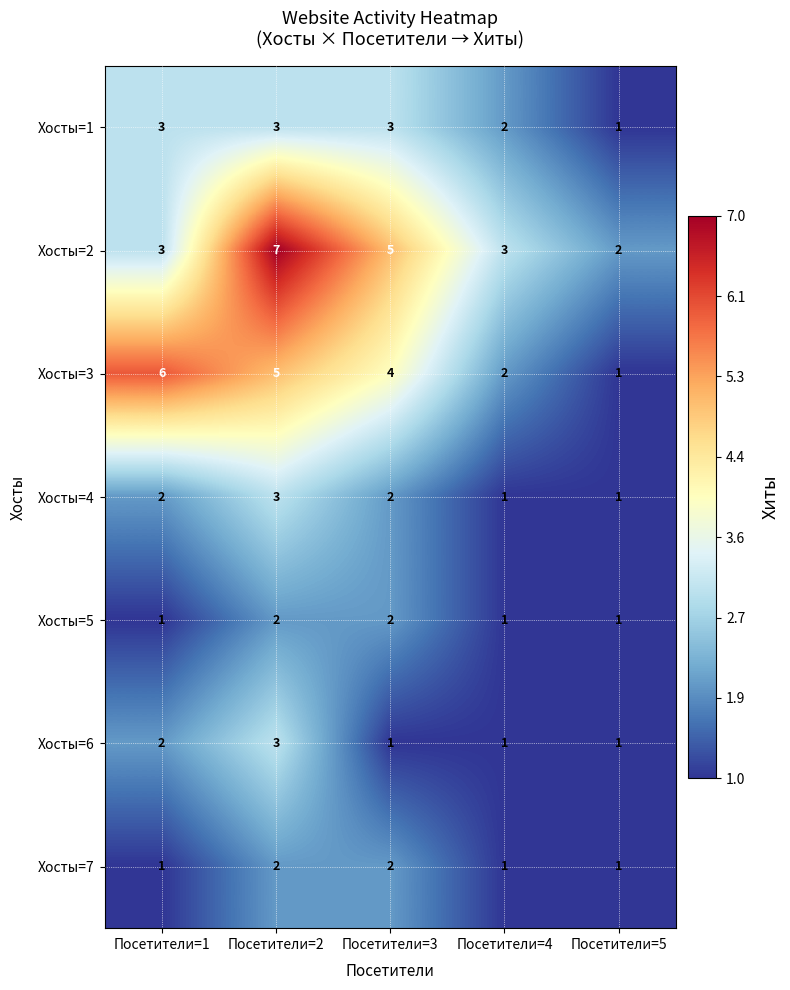

Is it true that Хосты=6 equals 1 at Посетители=5?

True